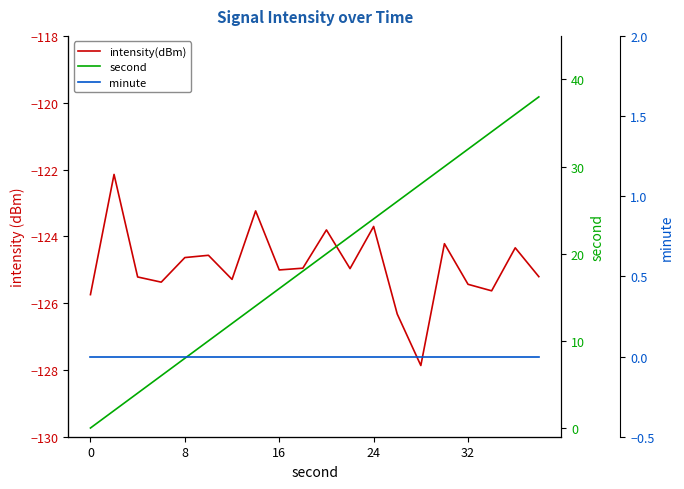

List the series in order of their peak value, lowest first.

intensity(dBm), minute, second